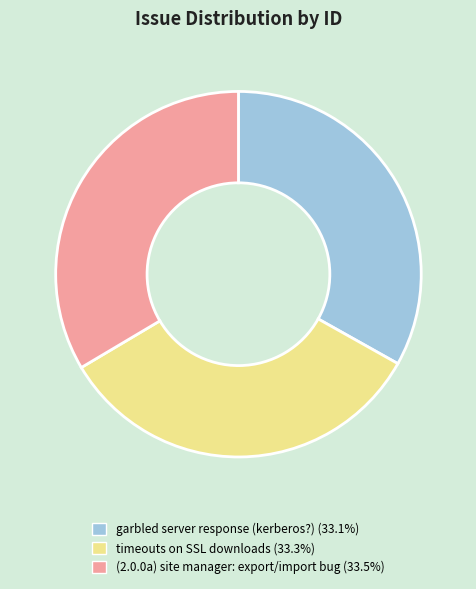

Does garbled server response (kerberos?) account for over 50% of the chart?

No